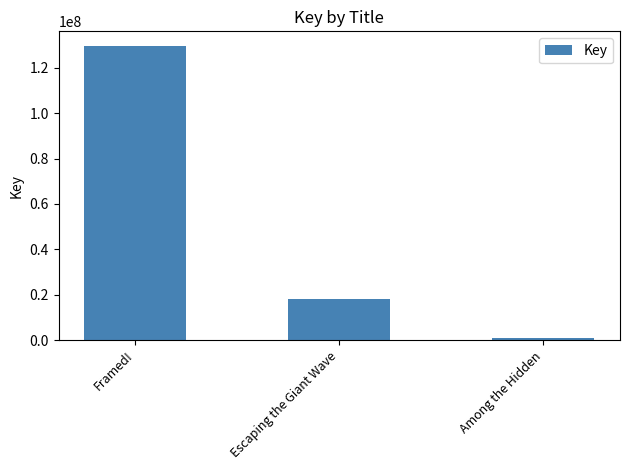

At which label is the value closest to 65323197?

Escaping the Giant Wave